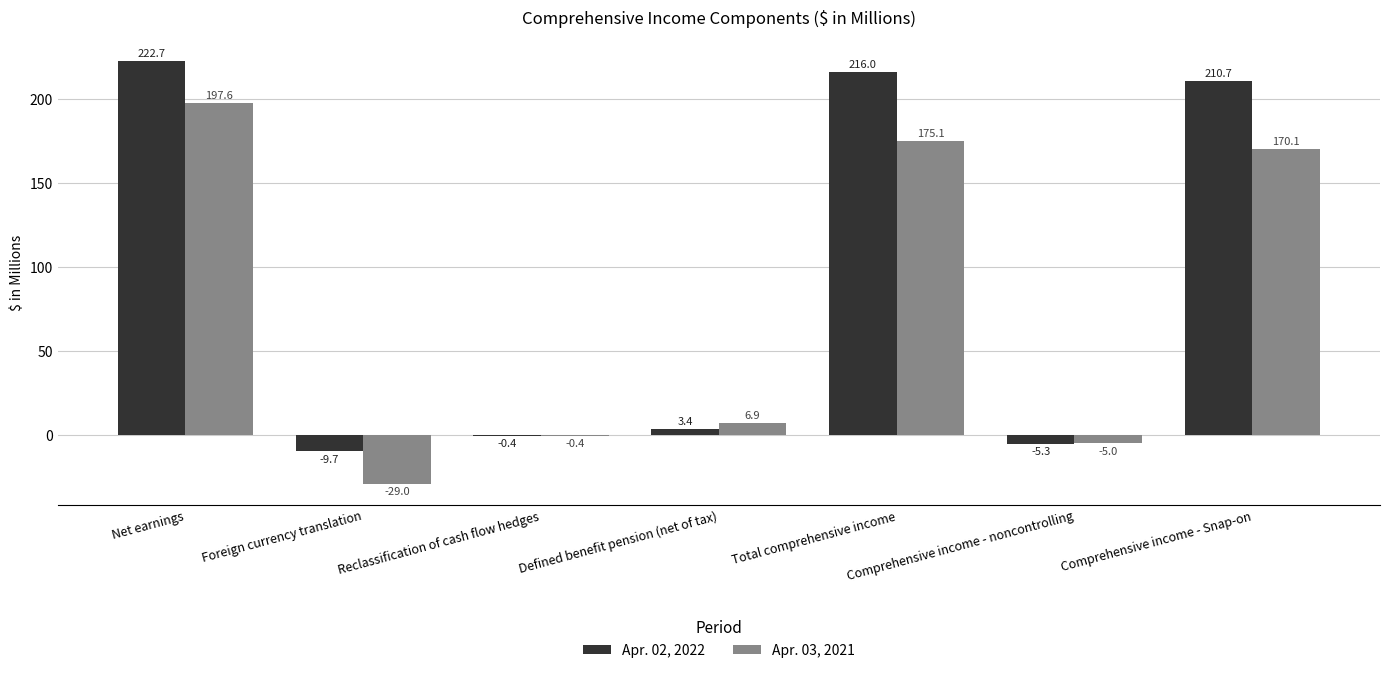

What is the sum of all Apr. 03, 2021 values?

515.3